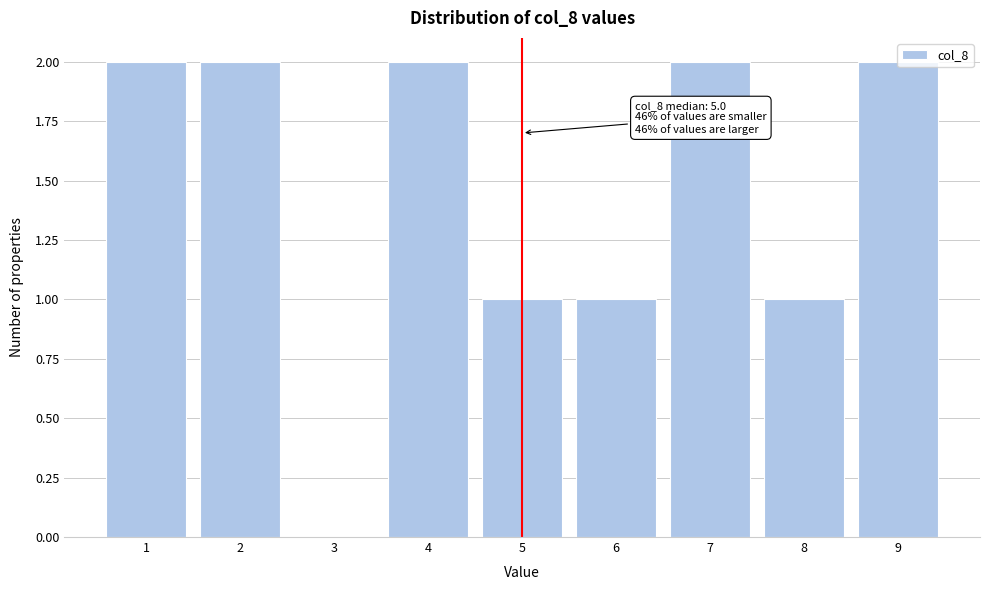

Which has a higher value, 6 or 7?

7